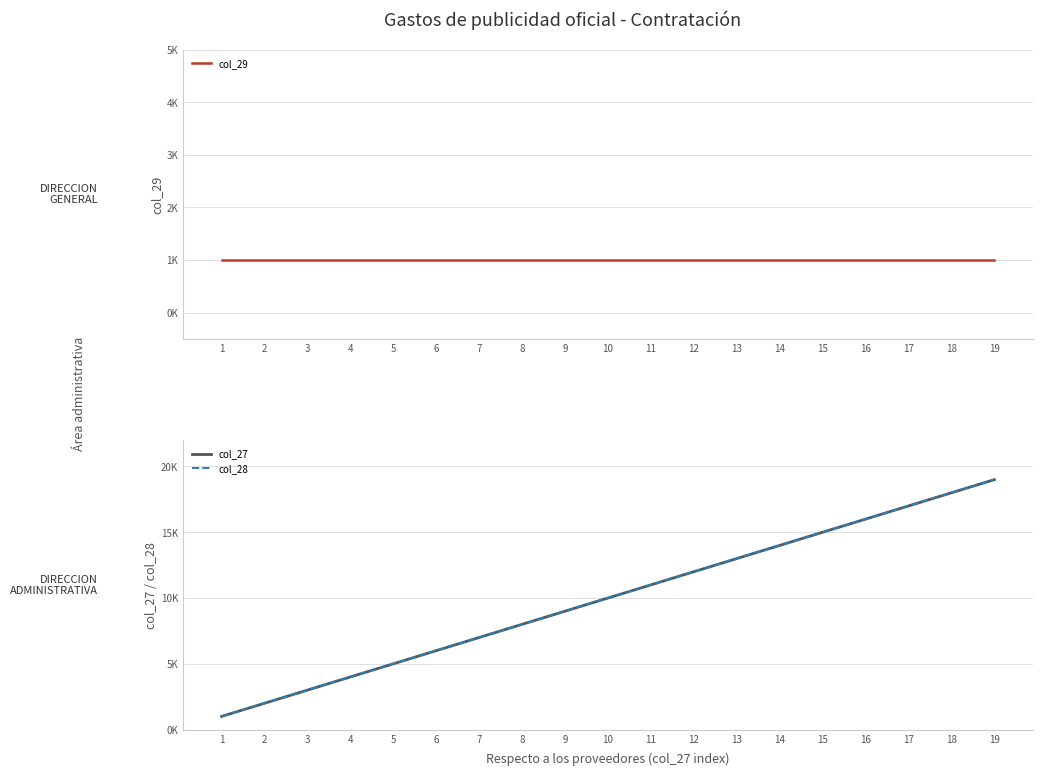

True or false: col_29 and col_27 cross at least once.

False